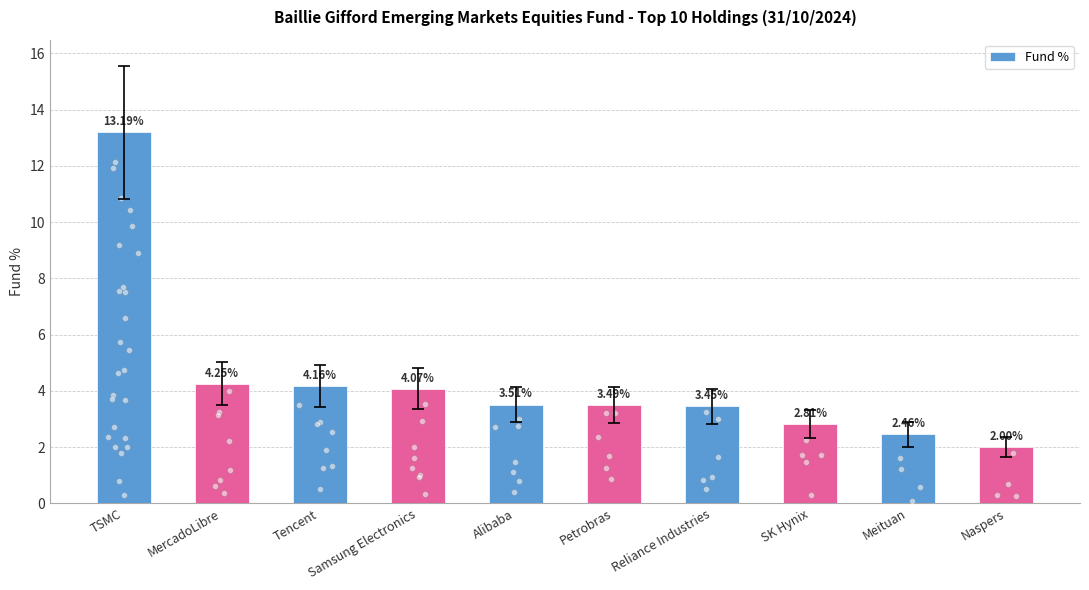

What is the change in value from Samsung Electronics to Meituan?

-1.6